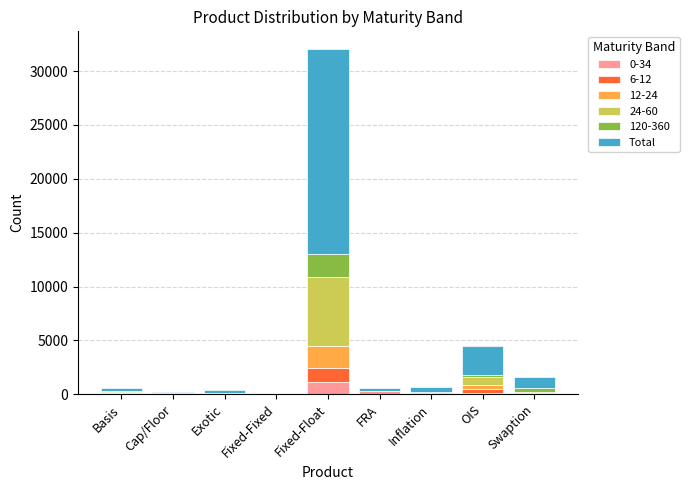

At which category is the sum across all series the highest?

Fixed-Float